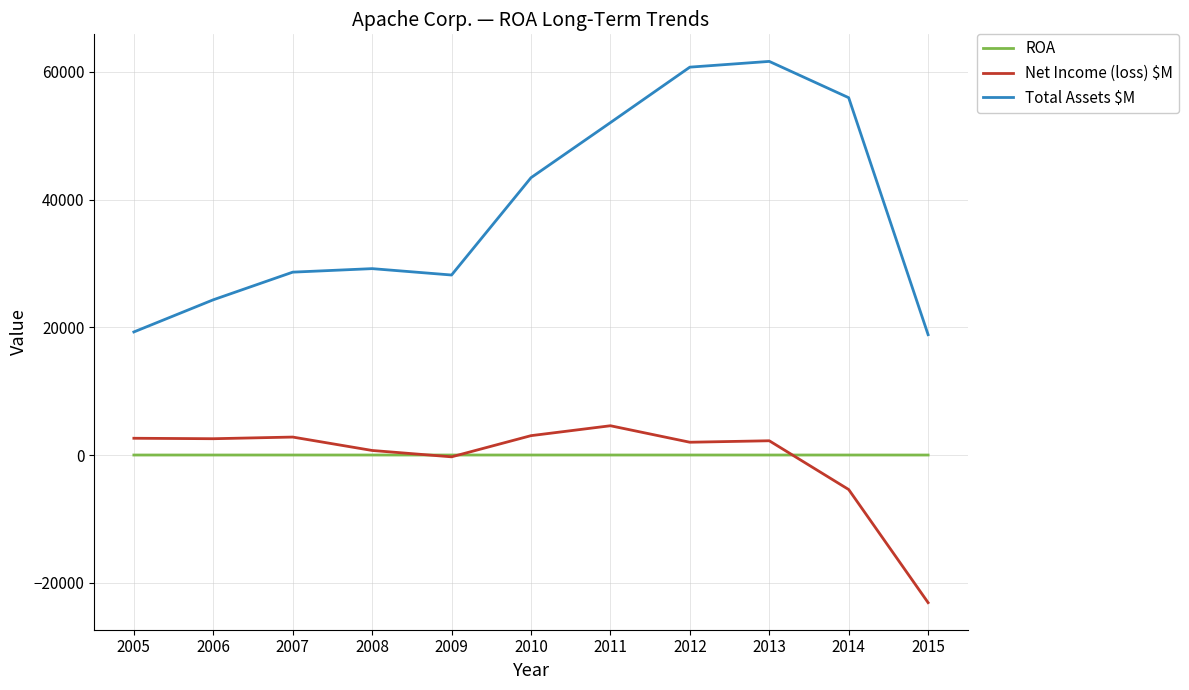

How many lines are shown in the chart?

3